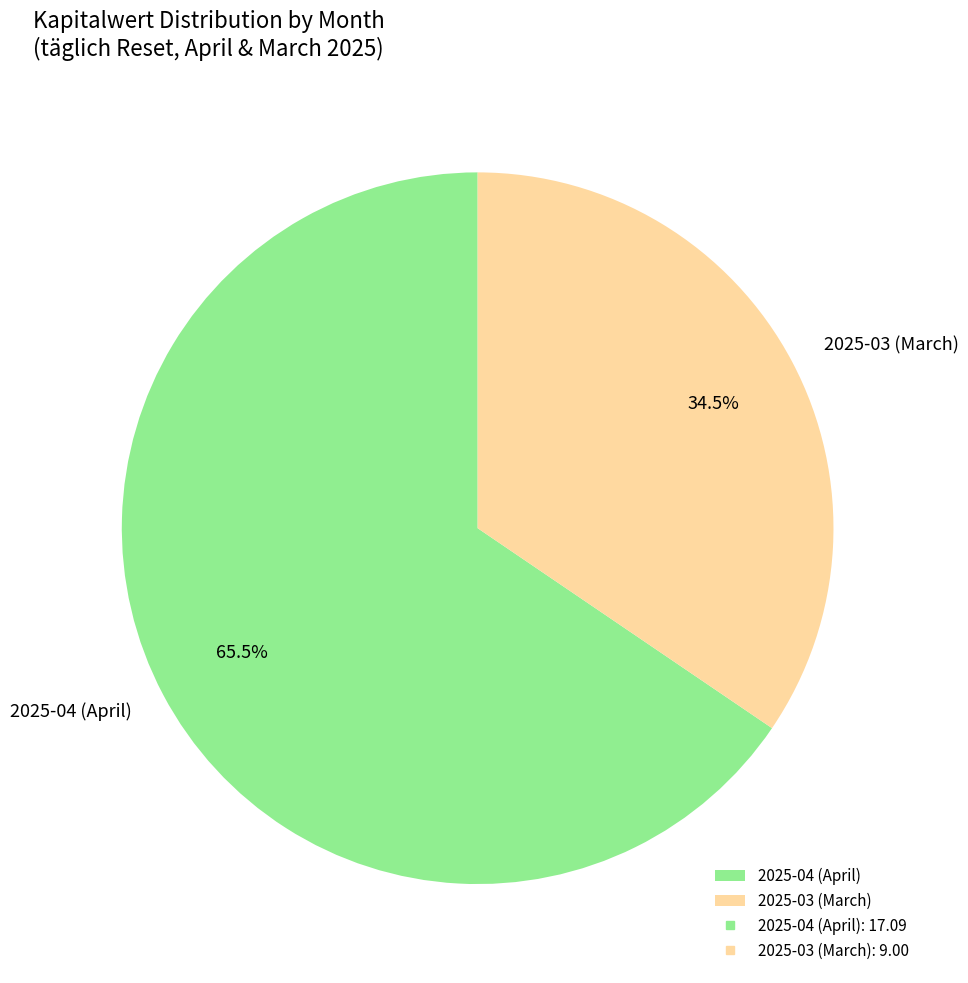

Rank the categories by value from lowest to highest.

2025-03 (March), 2025-04 (April)